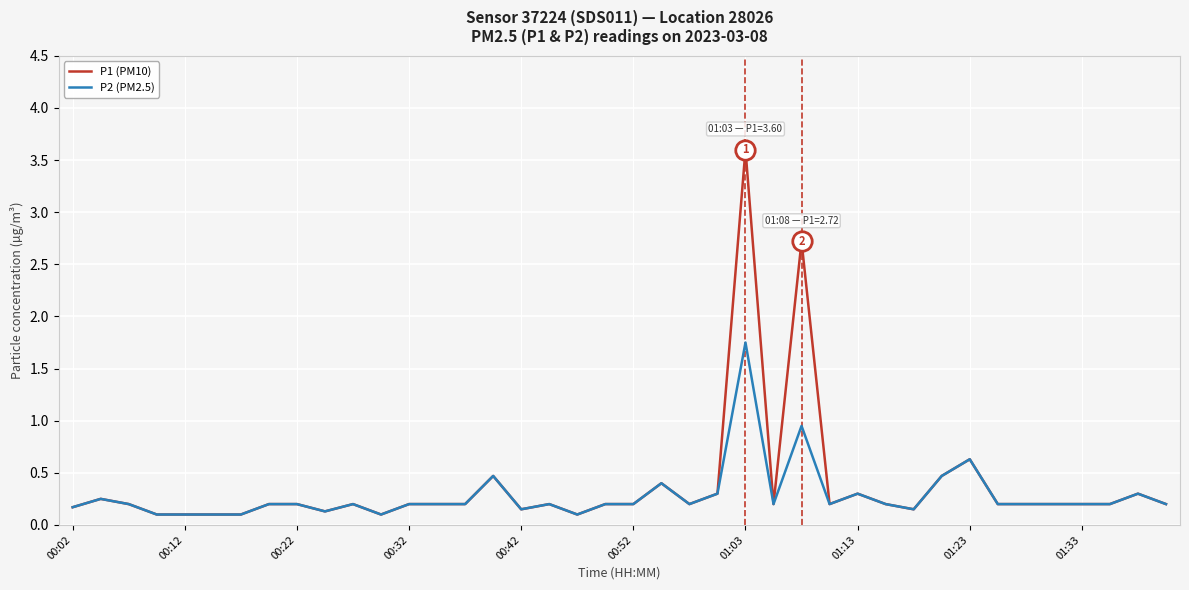

Rank the series by their maximum value, from highest to lowest.

P1 (PM10), P2 (PM2.5)